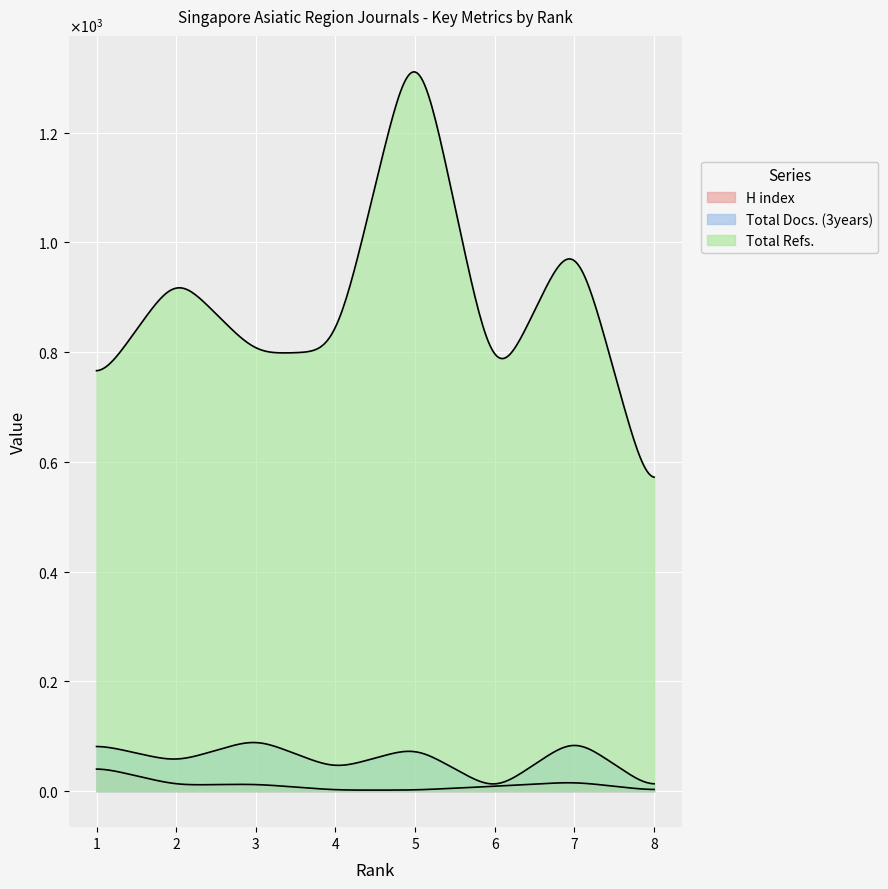

Rank the categories by H index value from highest to lowest.

1, 7, 3, 2, 6, 4, 5, 8